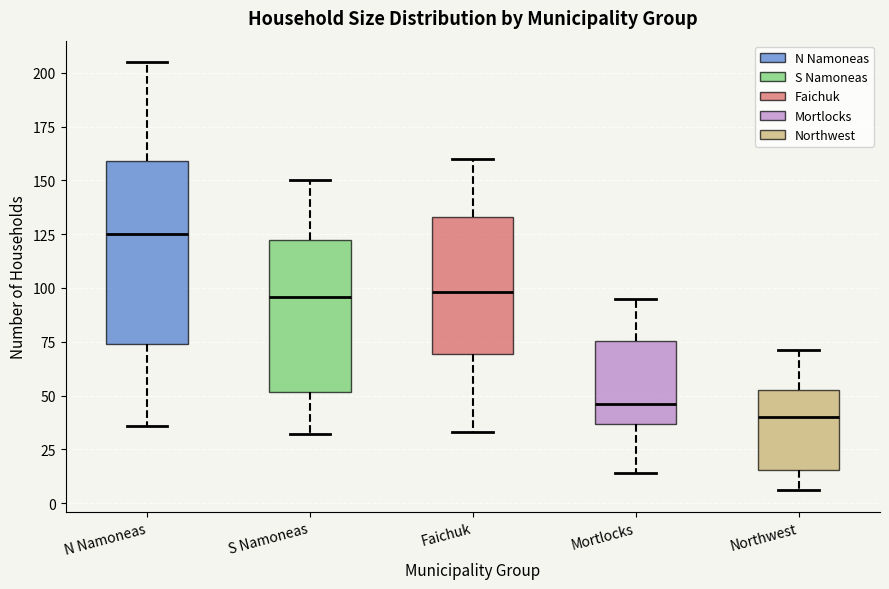

Reading left to right, transcribe this box plot: for each box, give where its median line is, the range the box spans, and where its two whiskers end, as read against the y-axis. The values are not printed on the chart, so give them approximately, as read against the axis.

N Namoneas: median 125, box 75 to 160, whiskers 35 to 205
S Namoneas: median 95, box 50 to 125, whiskers 30 to 150
Faichuk: median 100, box 70 to 135, whiskers 35 to 160
Mortlocks: median 45, box 35 to 75, whiskers 15 to 95
Northwest: median 40, box 15 to 55, whiskers 5 to 70